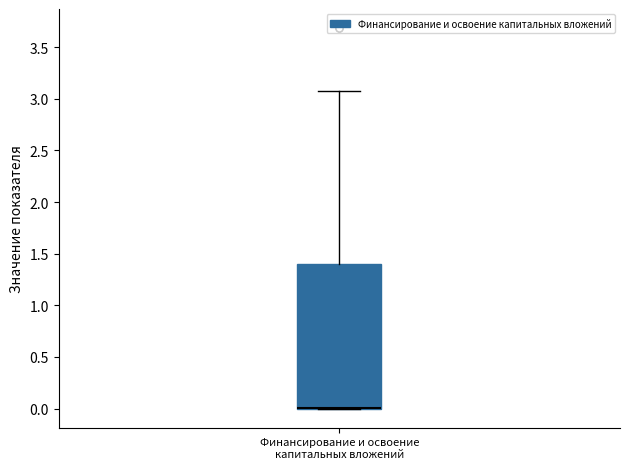

Where is the upper edge of the box for Финансирование и освоение капитальных вложений on the y-axis? The values are not printed on the chart, so give them approximately, as read against the axis.

1.40